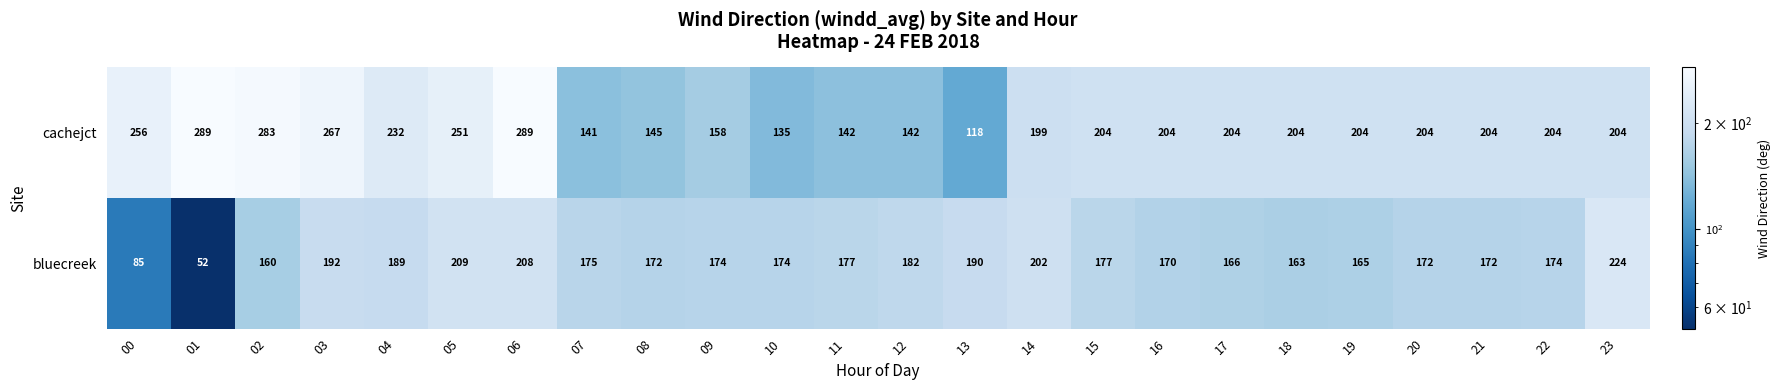

The cachejct series shows 70 at 15. True or false?

False